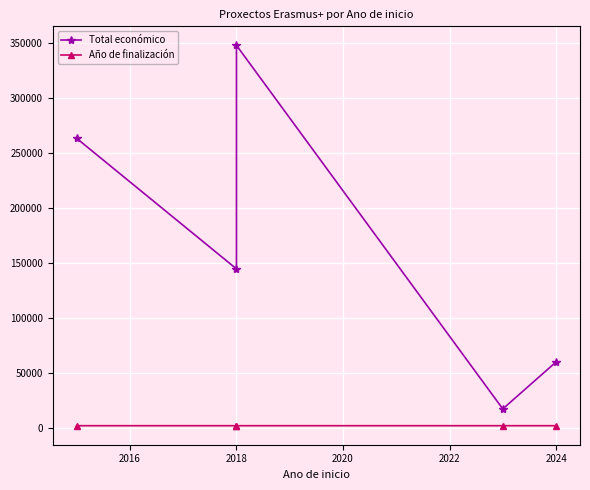

True or false: Total económico and Año de finalización intersect in this chart.

False